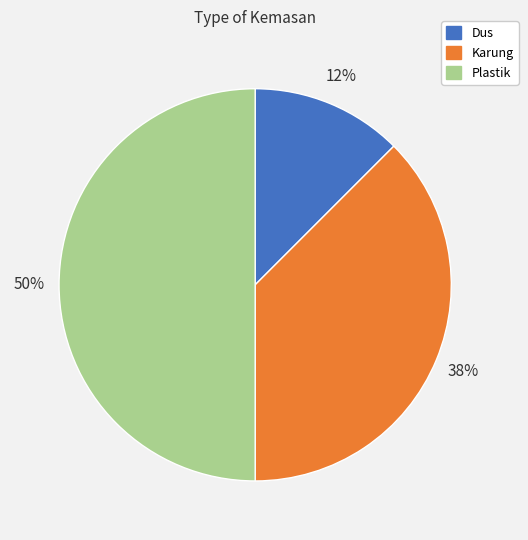

Rank the categories by value from lowest to highest.

Dus, Karung, Plastik